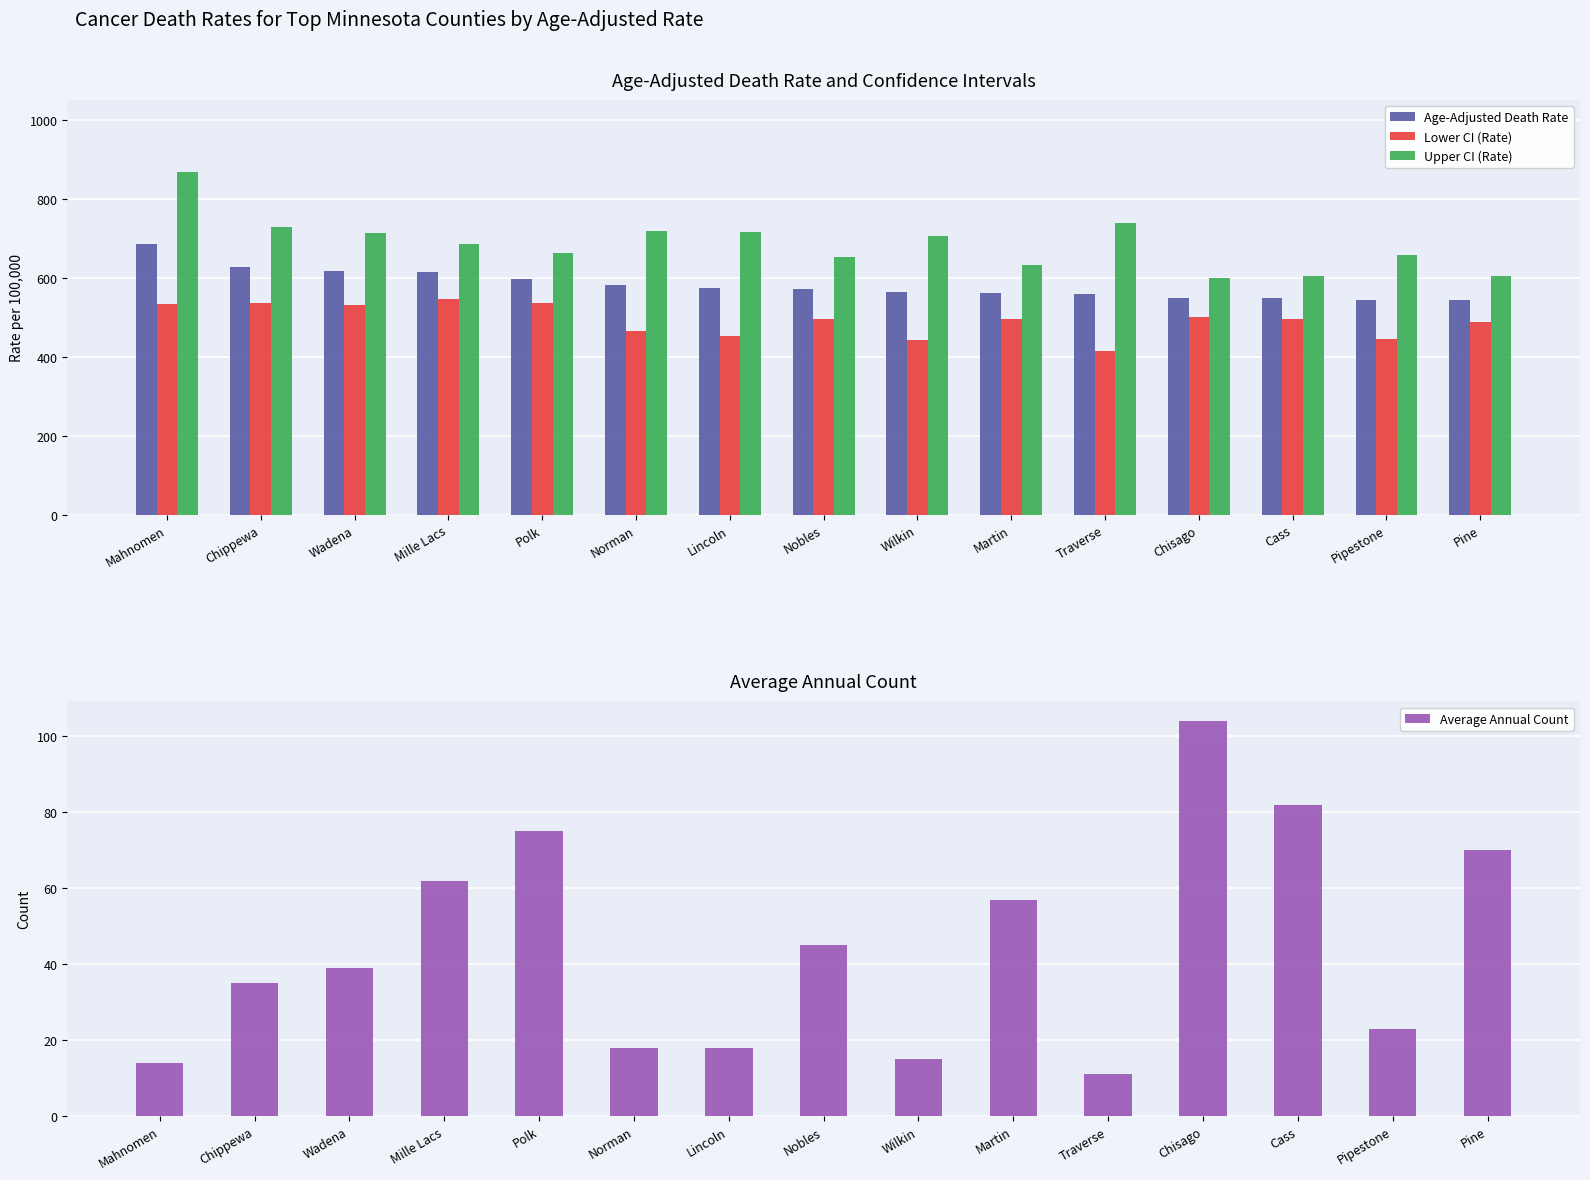

Does the chart contain any negative values?

No